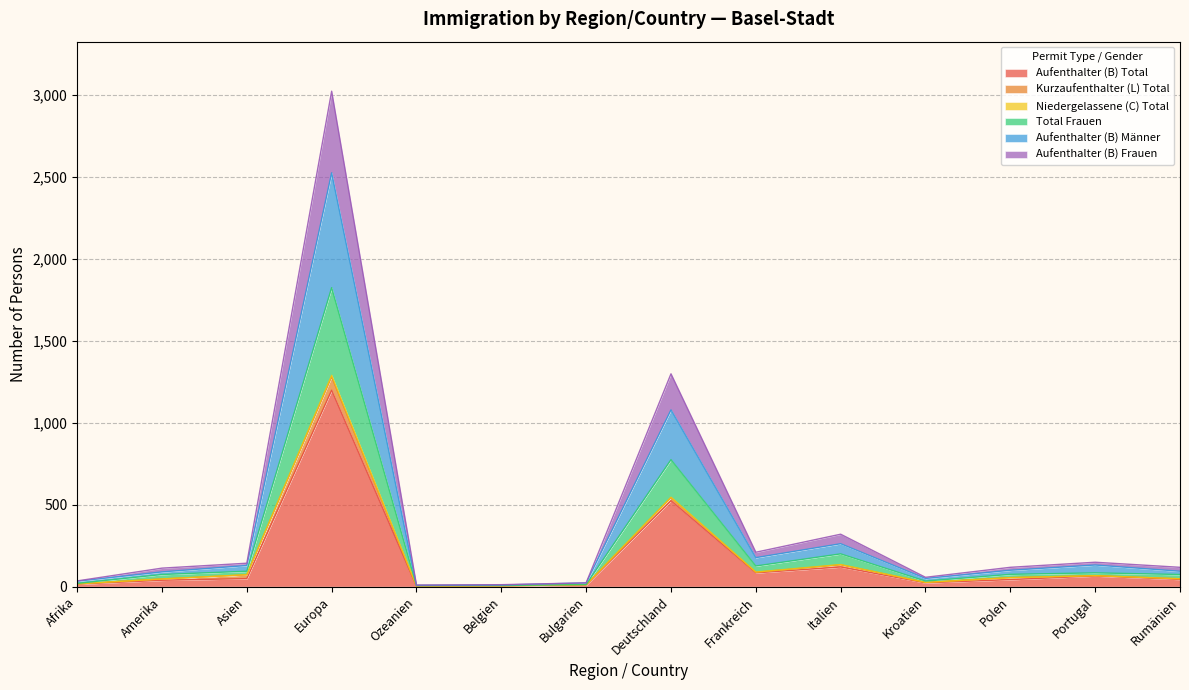

The Total Frauen series shows 12 at Belgien. True or false?

True